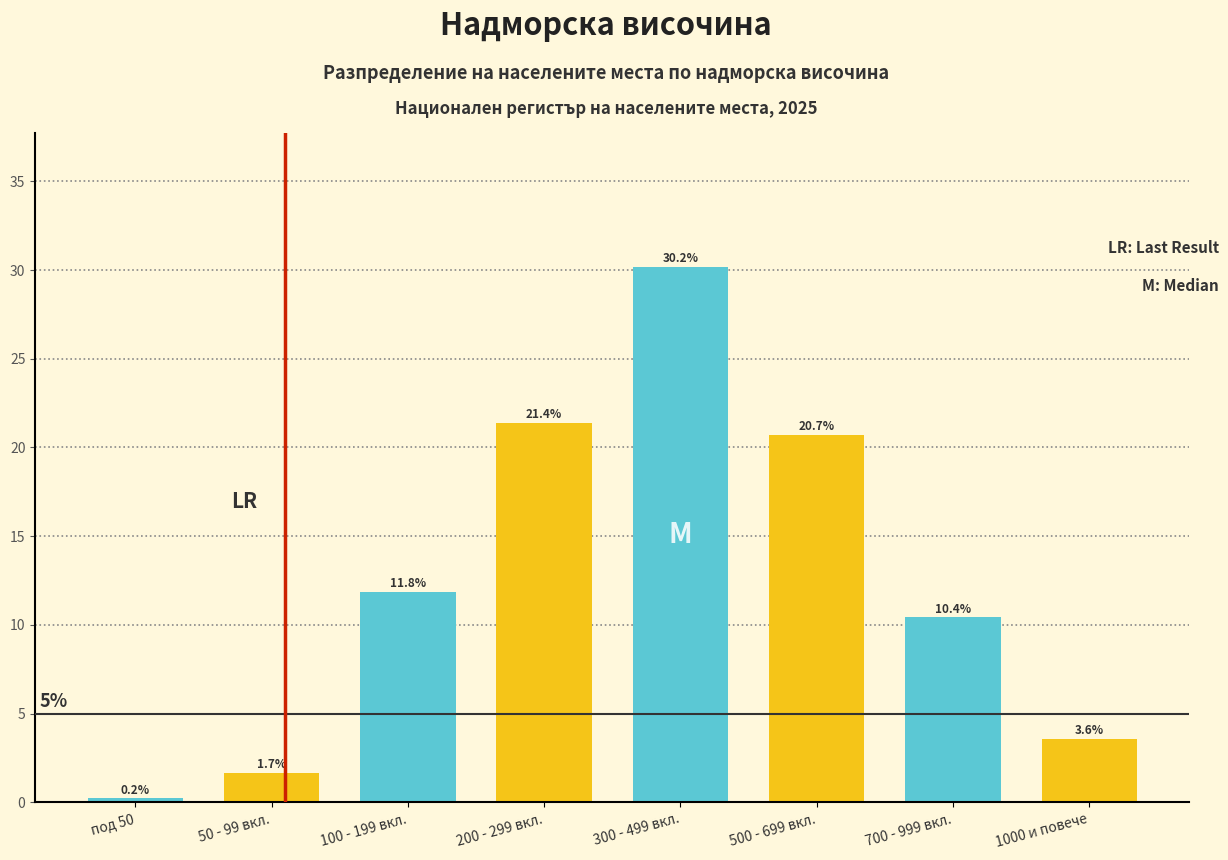

Reading right to left, extract all data points from this chart.

1000 и повече=3.6	700 - 999 вкл.=10.4	500 - 699 вкл.=20.7	300 - 499 вкл.=30.2	200 - 299 вкл.=21.4	100 - 199 вкл.=11.8	50 - 99 вкл.=1.7	под 50=0.2